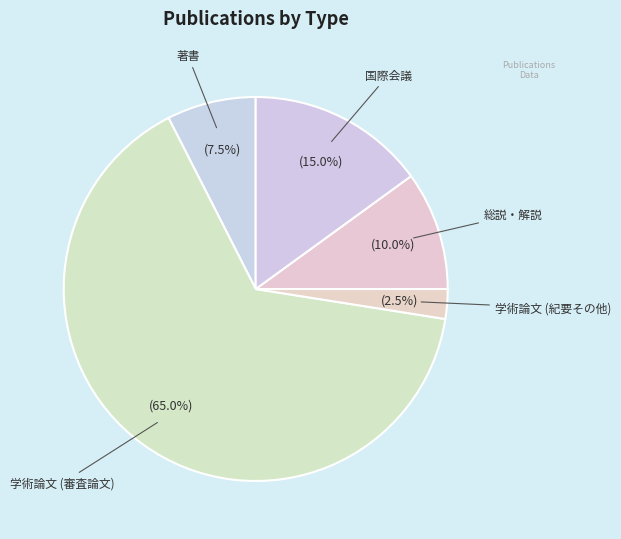

Which has a higher value, 著書 or 国際会議?

国際会議